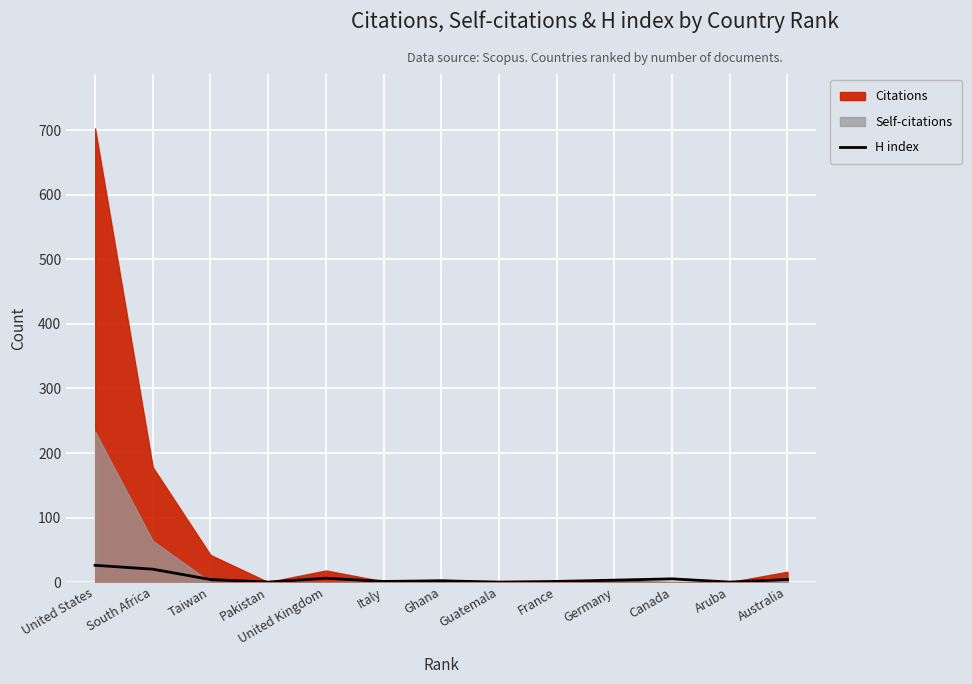

Where does the data first go above 3?

United States